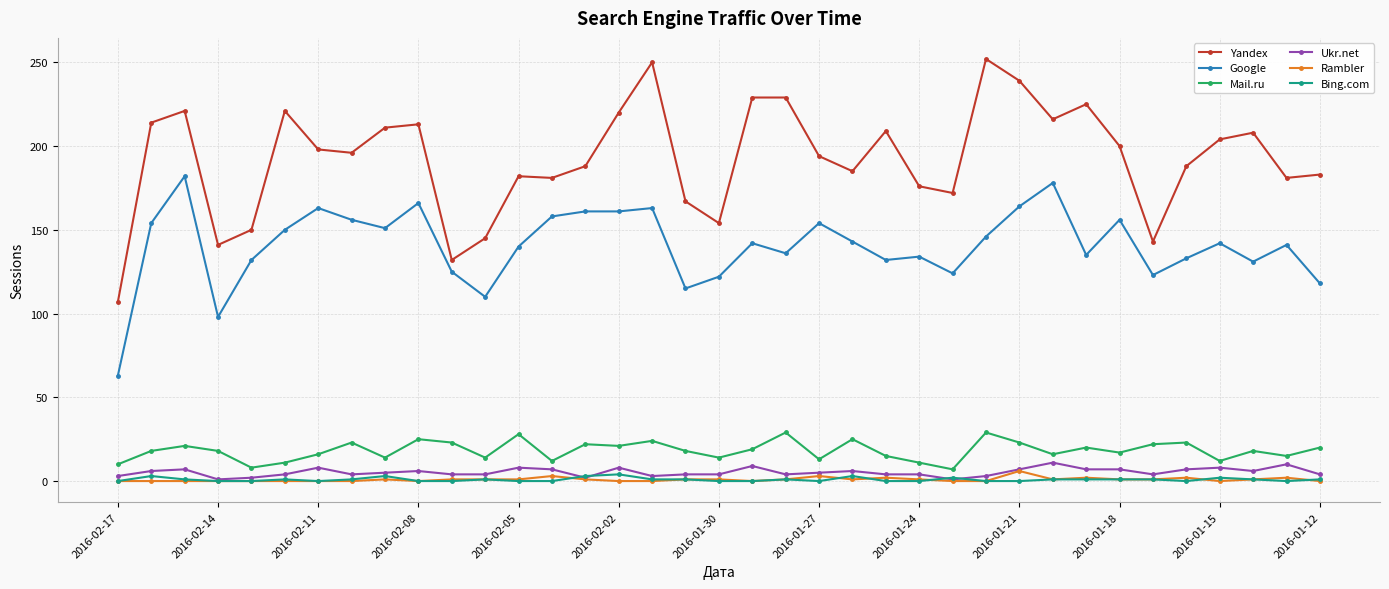

True or false: Google and Rambler intersect in this chart.

False